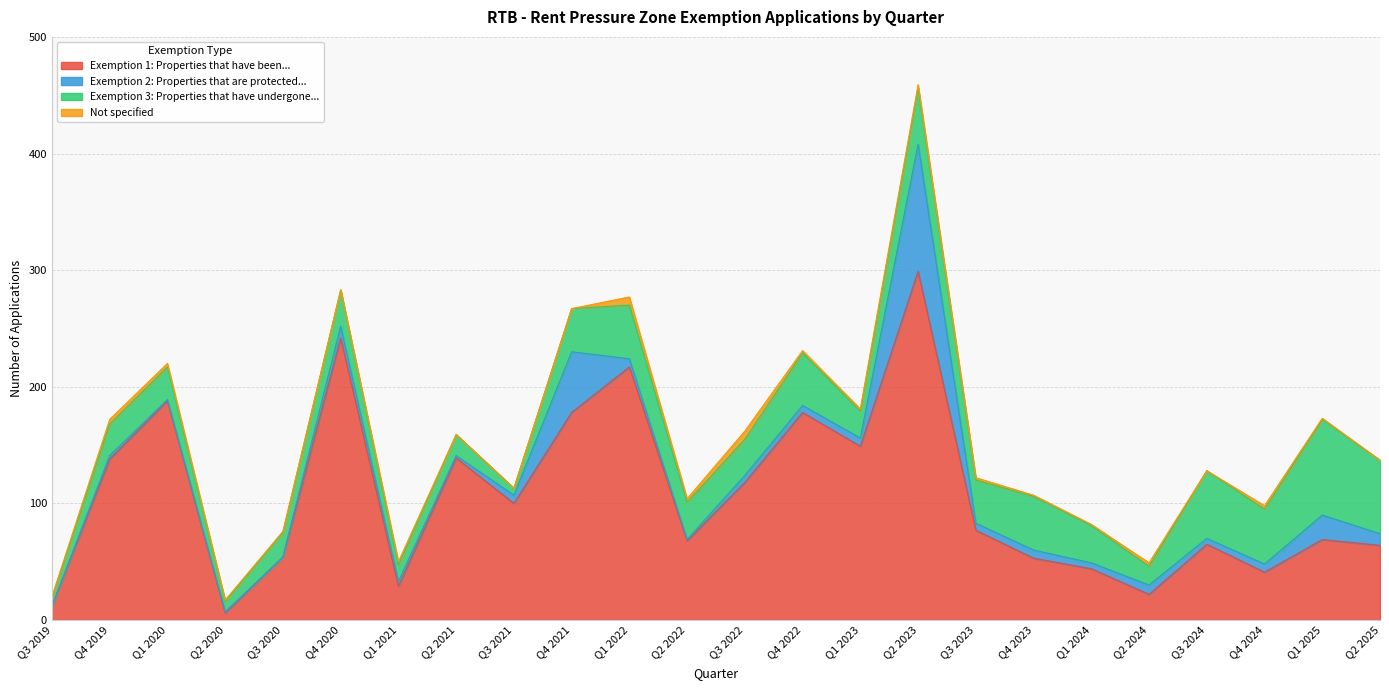

The Exemption 3: Properties that have undergone... series shows 9 at Q2 2024. True or false?

False